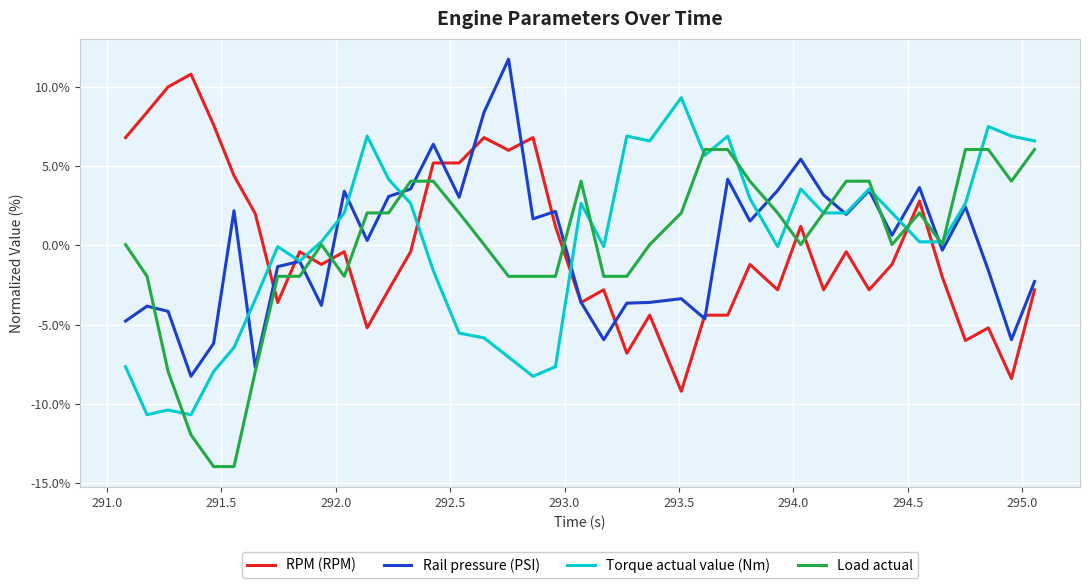

What is the lowest value of the RPM (RPM) series?

-9.2